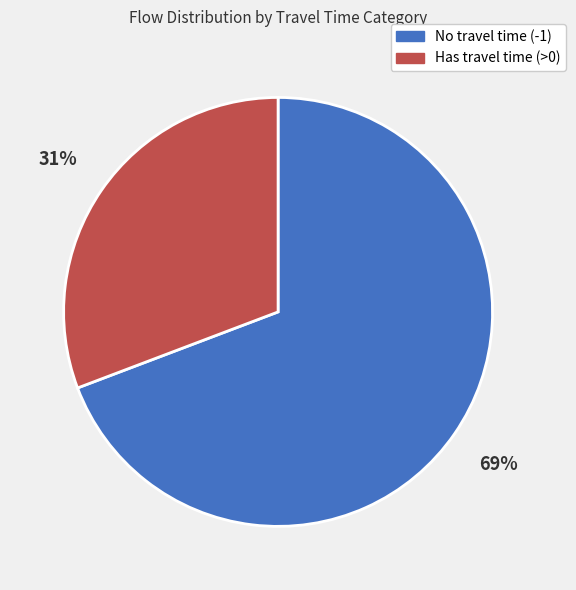

Count the number of slices in the pie.

2